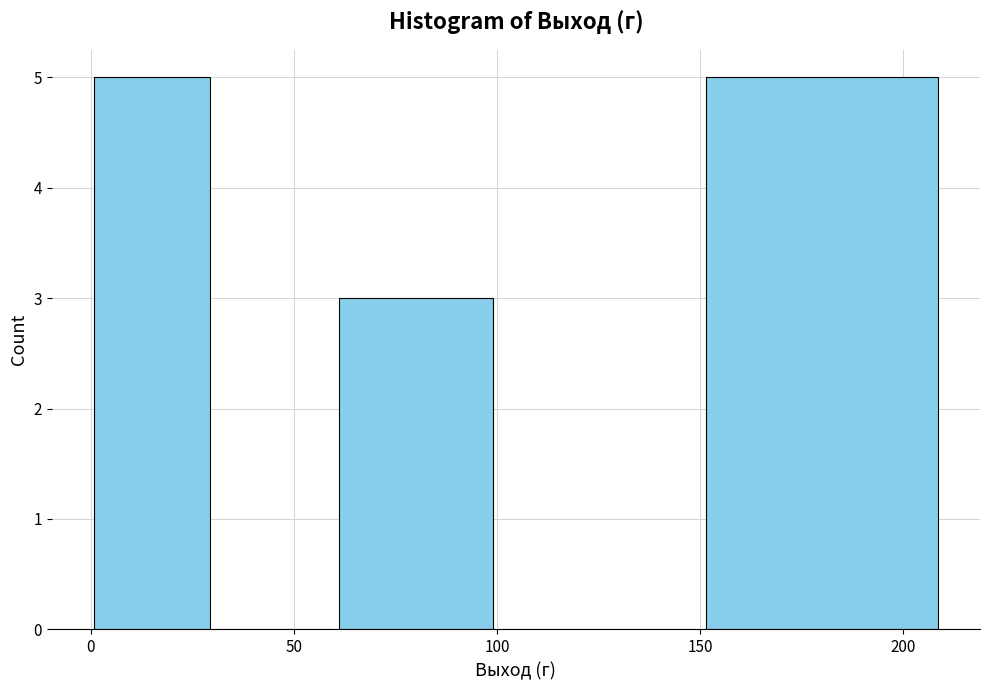

What is the height of the bar covering 60 to 100 on the x-axis? The values are not printed on the chart, so give them approximately, as read against the axis.

3